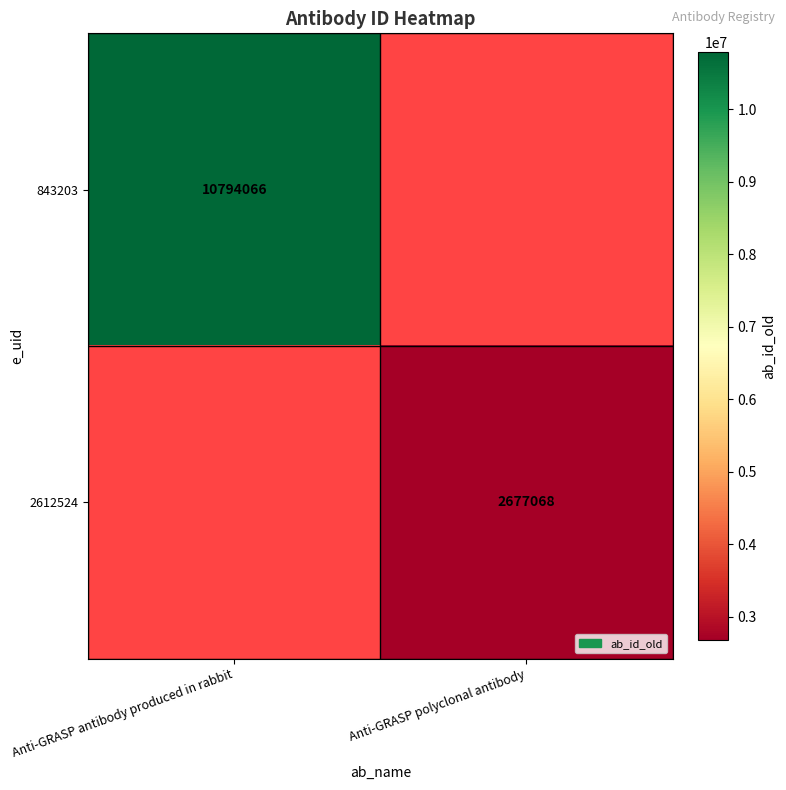

Is the value of 2612524 at Anti-GRASP polyclonal antibody greater than the value of 843203 at Anti-GRASP antibody produced in rabbit?

No